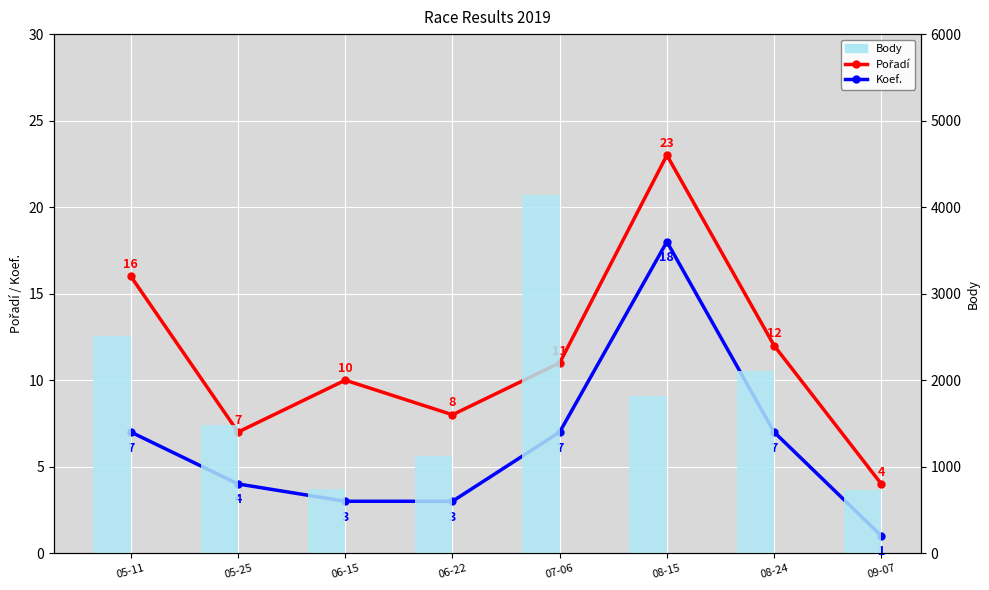

What position from the left is 06-15?

3